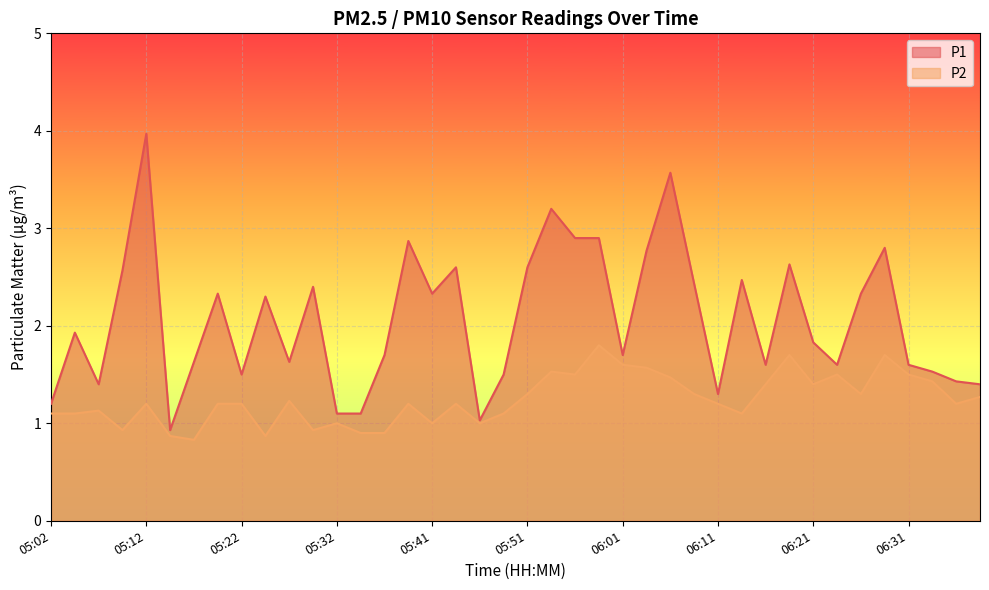

Is the value of P2 at 05:44 greater than the value of P1 at 05:46?

Yes